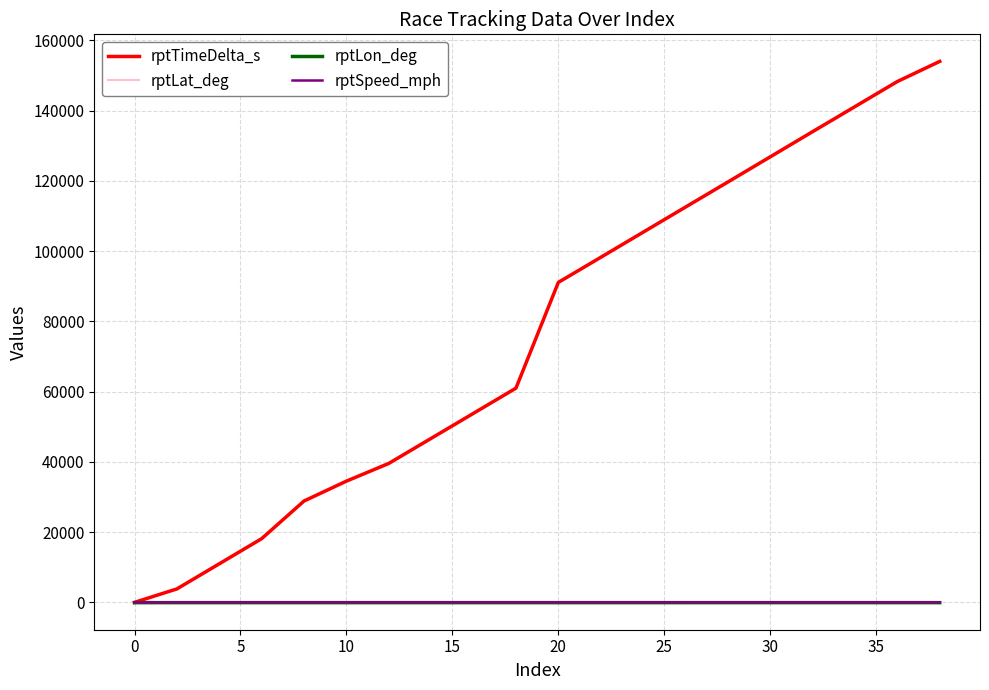

Which series has the largest total across all categories?

rptTimeDelta_s